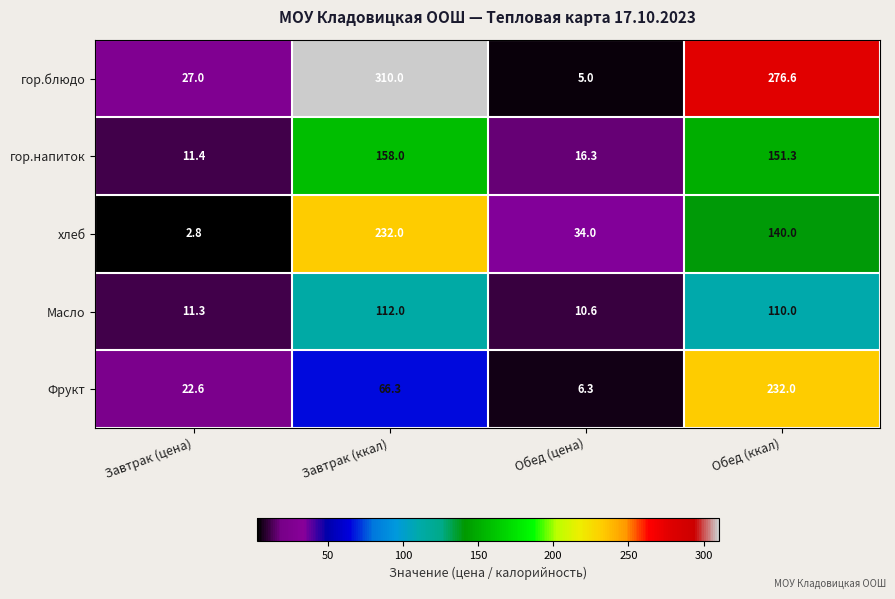

True or false: Фрукт has a value of 12.5 at Завтрак (цена).

False